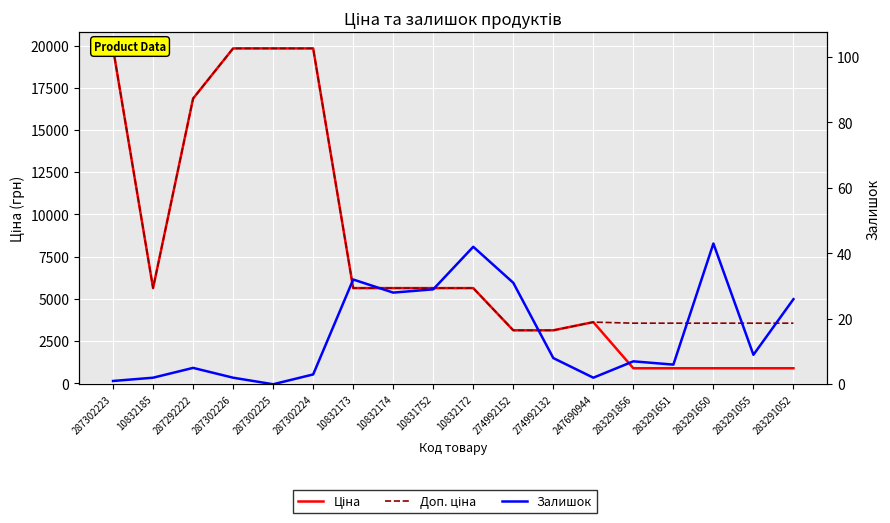

Which series has the widest spread of values?

Ціна